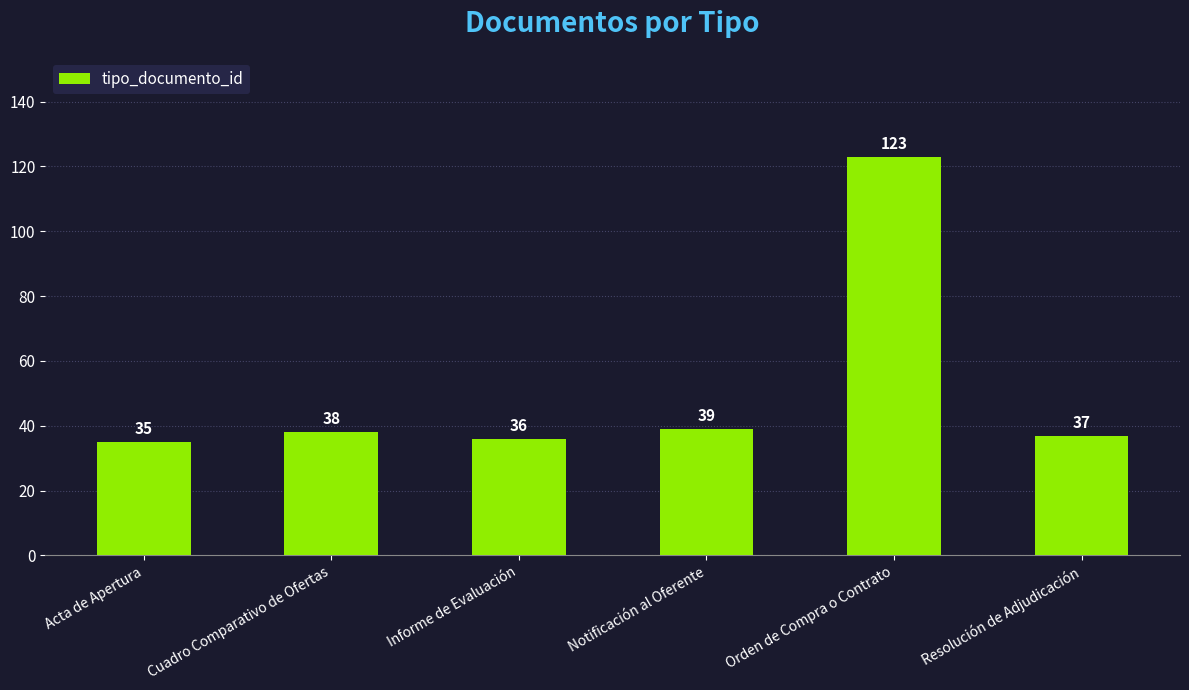

Reading left to right, list all the values displayed in this chart.

35	38	36	39	123	37